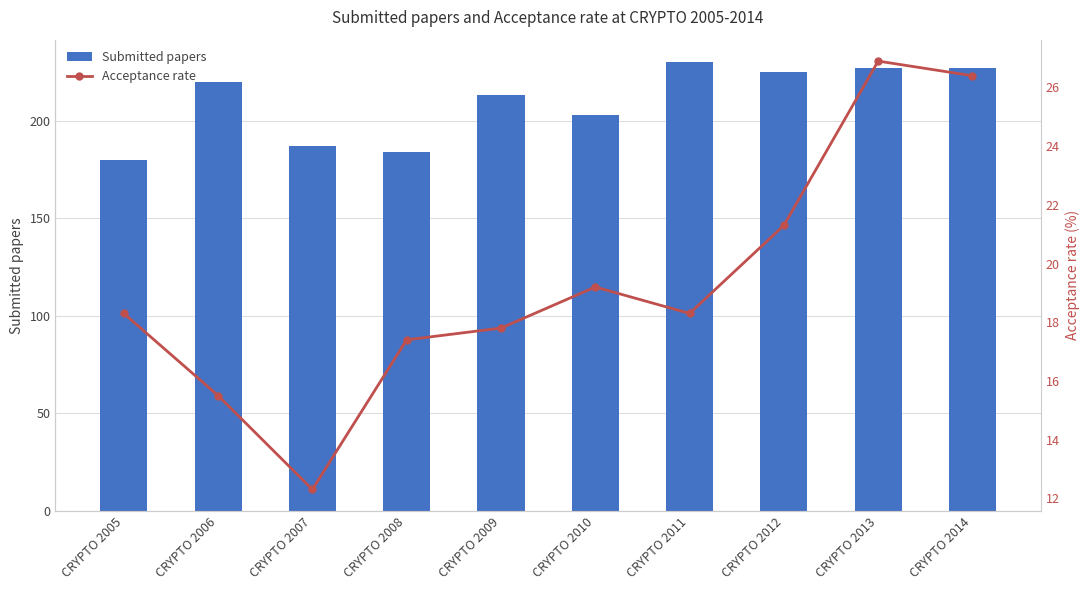

What is the difference between the maximum and minimum values in the Submitted papers series?

50